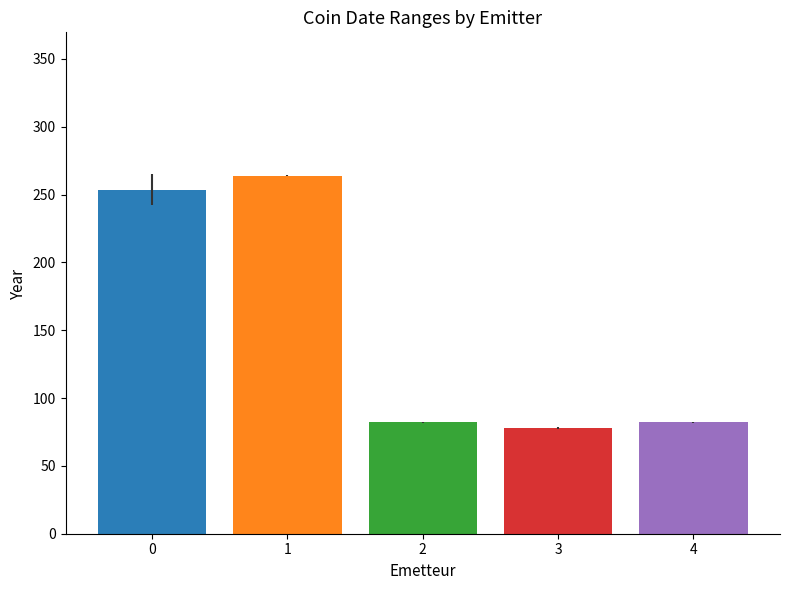

How many distinct data groups are displayed?

5